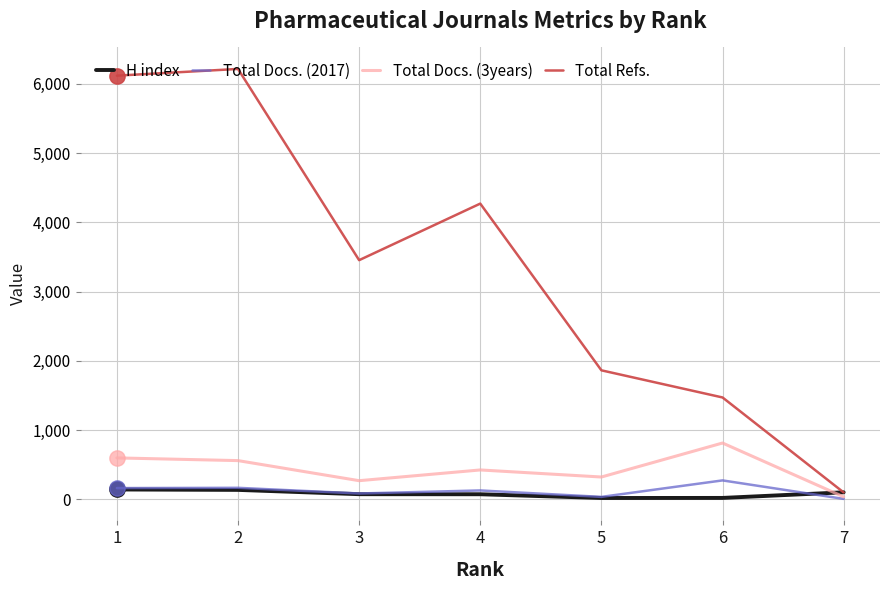

Where is H index nearest to the value 79?

3